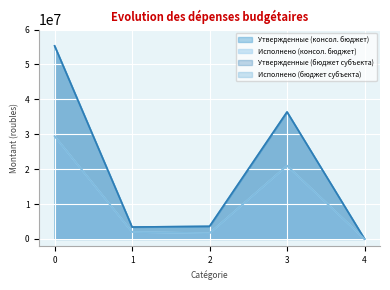

What are all the series names shown in the legend?

Утвержденные (консол. бюджет), Исполнено (консол. бюджет), Утвержденные (бюджет субъекта), Исполнено (бюджет субъекта)